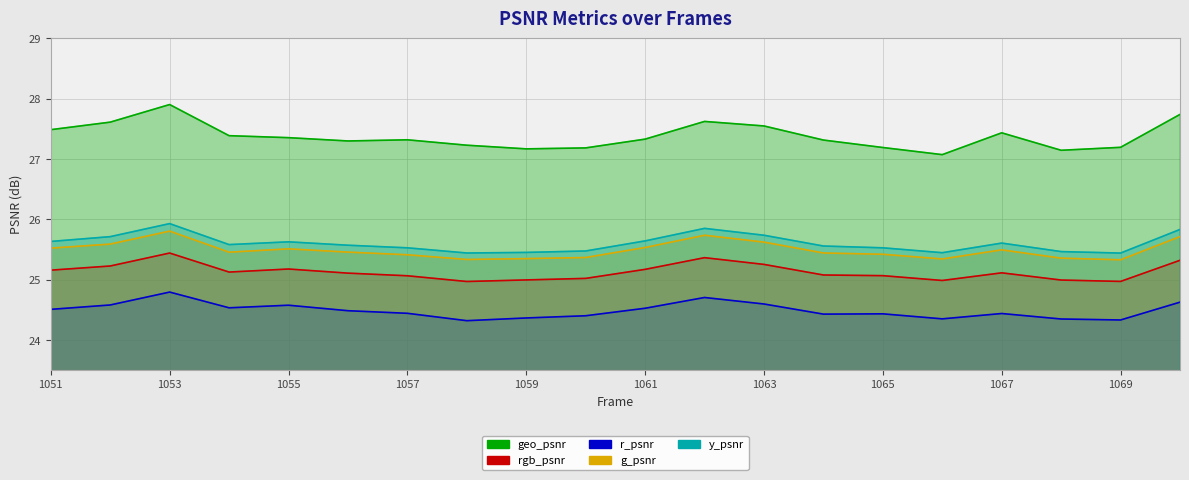

Which category has the lowest value in the y_psnr series?

1069